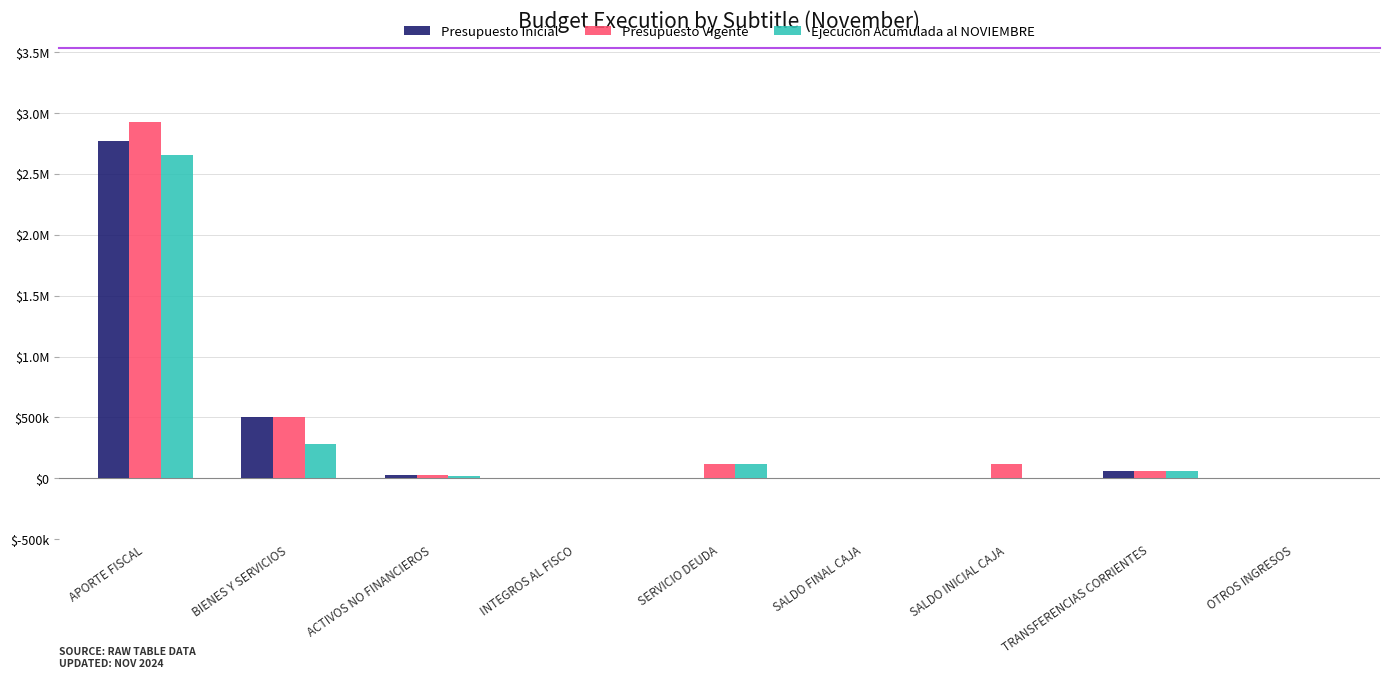

Between SALDO FINAL CAJA and SERVICIO DEUDA, which is larger?

SALDO FINAL CAJA